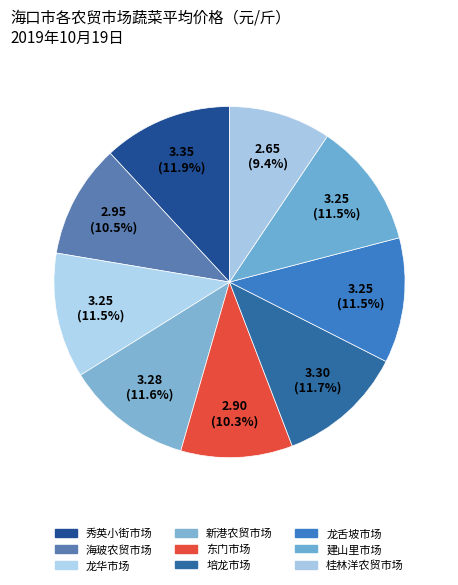

The 秀英小街市场 slice represents 7% of the pie. True or false?

False